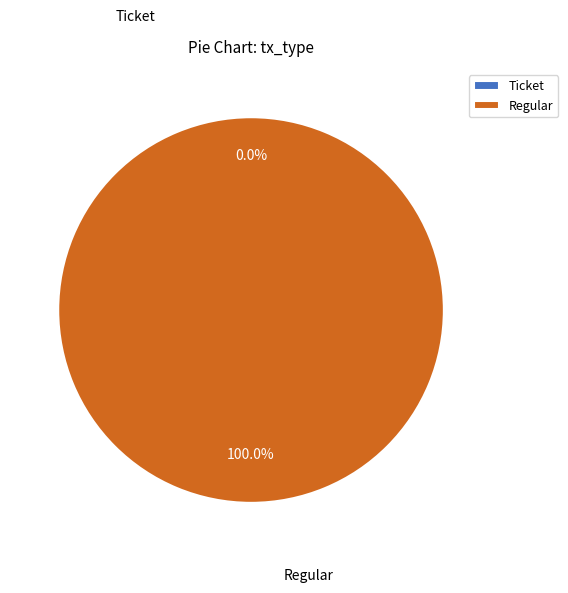

How many slices are in this pie chart?

2